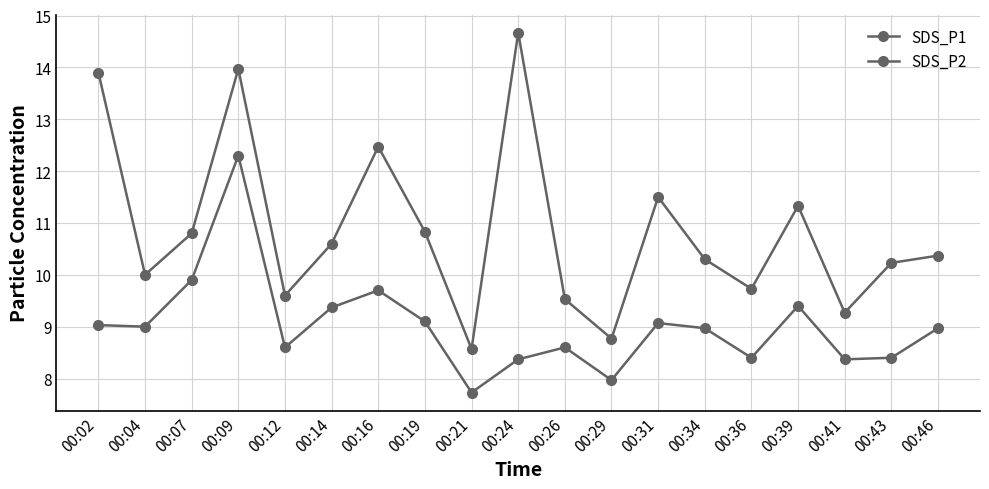

Reading left to right, list all the values displayed in this chart.

SDS_P1: 13.9	10.0	10.8	14.0	9.6	10.6	12.5	10.8	8.6	14.7	9.5	8.8	11.5	10.3	9.7	11.3	9.3	10.2	10.4
SDS_P2: 9.0	9.0	9.9	12.3	8.6	9.4	9.7	9.1	7.7	8.4	8.6	8.0	9.1	9.0	8.4	9.4	8.4	8.4	9.0